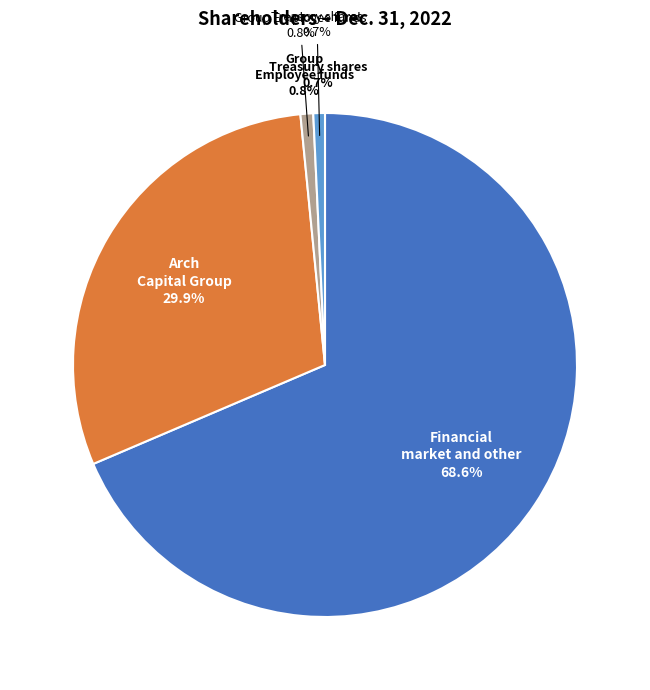

Which slice is the largest?

Financial market and other